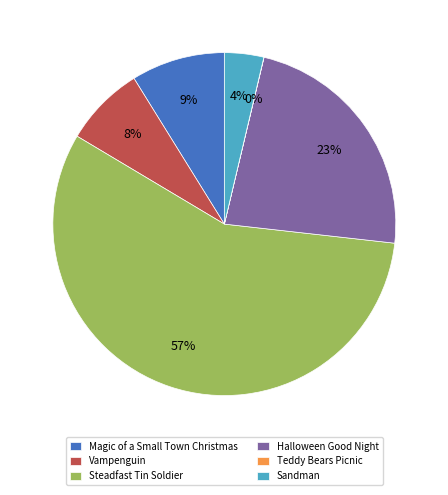

What is the majority slice?

Steadfast Tin Soldier